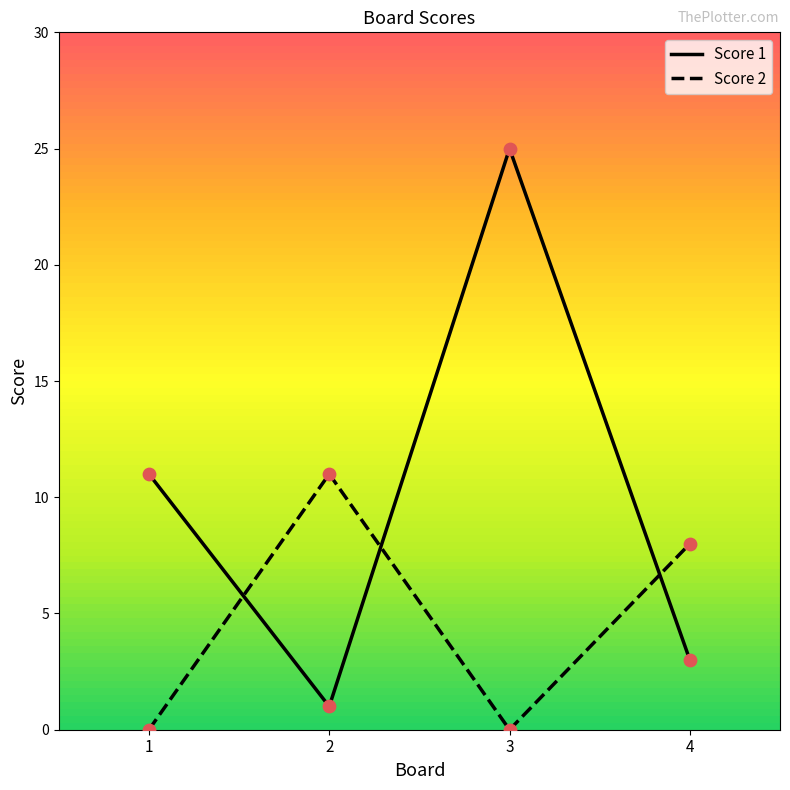

At which category is the sum across all series the highest?

3